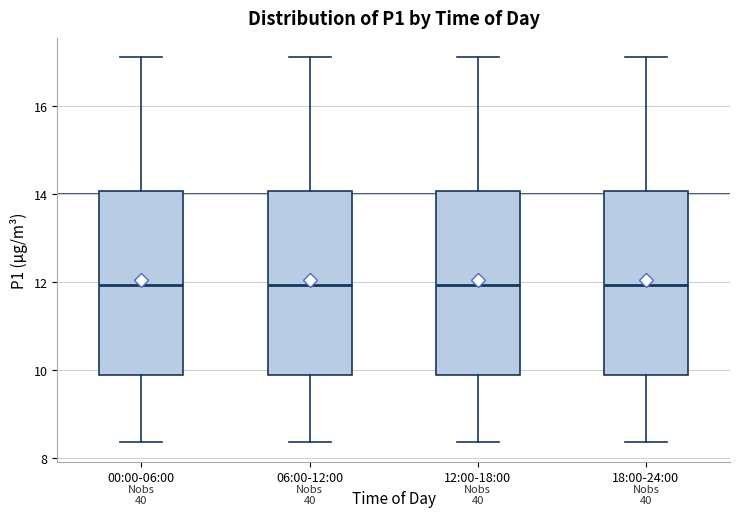

Where does the median line of the box for 12:00-18:00 sit on the y-axis? The values are not printed on the chart, so give them approximately, as read against the axis.

12.0